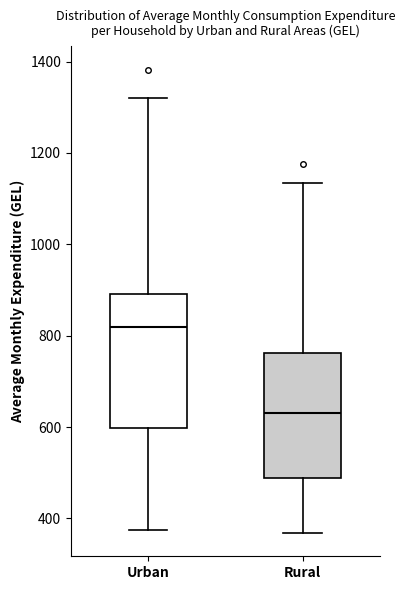

Where is the lower edge of the box for Urban on the y-axis? The values are not printed on the chart, so give them approximately, as read against the axis.

600